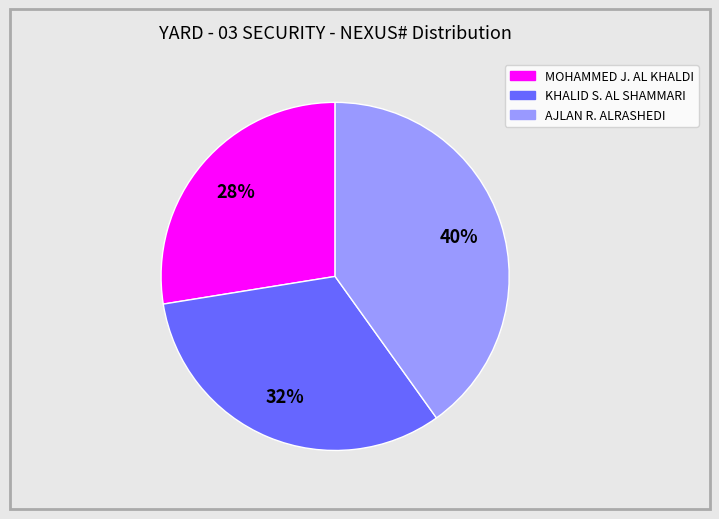

What is the ratio of the value at KHALID S. AL SHAMMARI to the value at AJLAN R. ALRASHEDI?

0.8